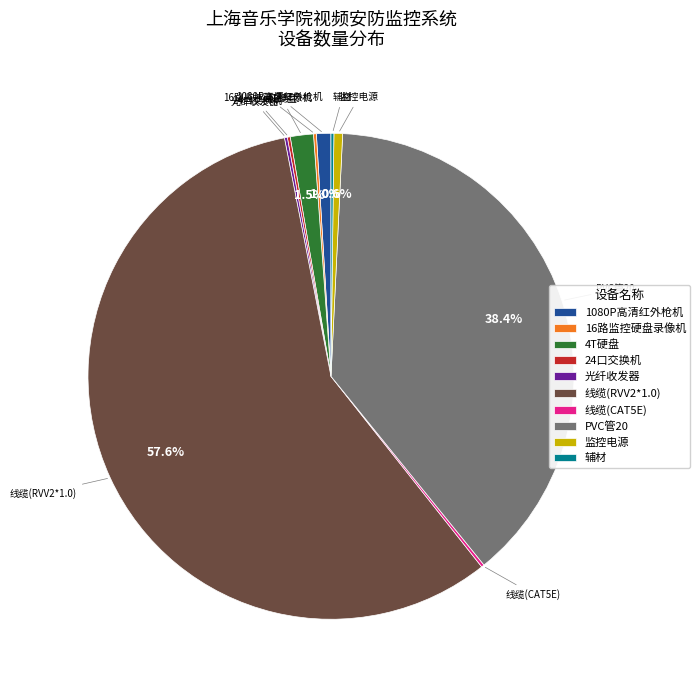

What portion of the pie excludes 1080P高清红外枪机?

99.0%